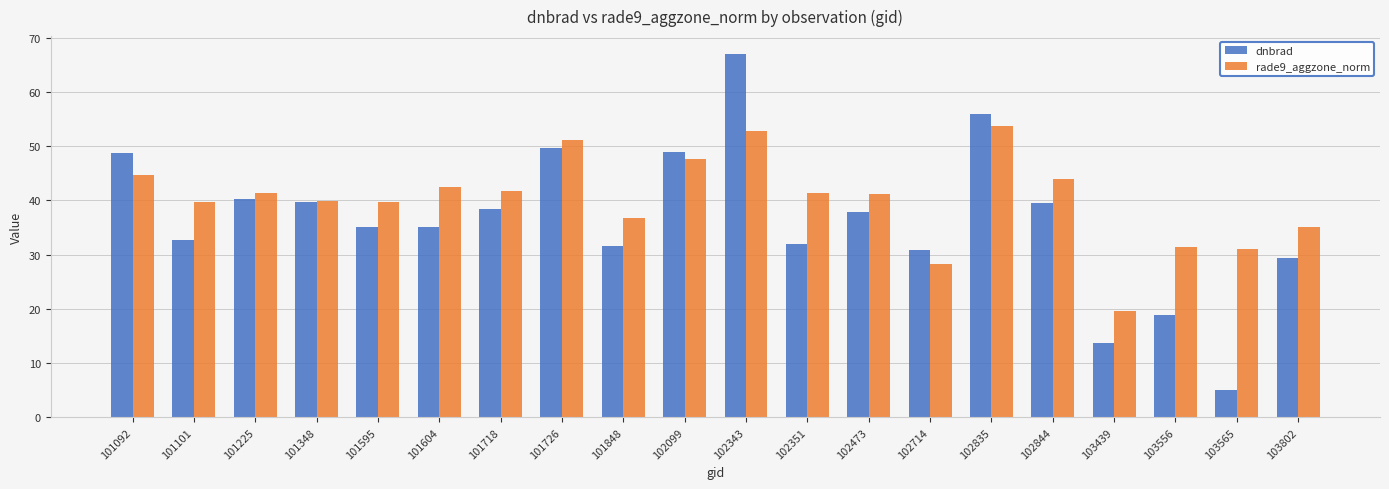

What is the difference between the maximum and minimum values in the dnbrad series?

62.0